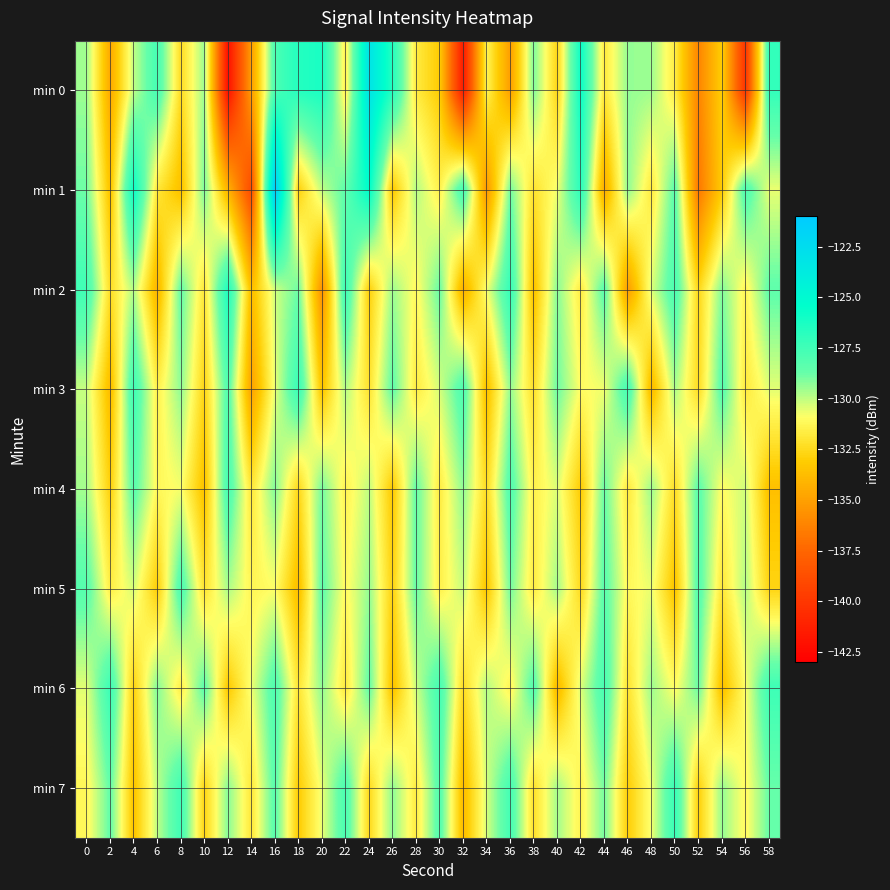

Reading right to left, list all the values displayed in this chart.

min 0: 58=-127.0	56=-140.2	54=-133.0	52=-136.1	50=-131.7	48=-129.5	46=-129.4	44=-131.8	42=-125.8	40=-132.7	38=-129.1	36=-135.0	34=-131.3	32=-141.5	30=-133.1	28=-131.7	26=-126.6	24=-123.1	22=-131.5	20=-126.2	18=-126.6	16=-127.9	14=-135.1	12=-142.1	10=-129.5	8=-132.4	6=-127.6	4=-130.0	2=-134.6	0=-129.5
min 1: 58=-130.6	56=-127.9	54=-133.1	52=-136.7	50=-128.4	48=-131.8	46=-129.3	44=-134.5	42=-126.8	40=-130.7	38=-132.1	36=-128.9	34=-135.4	32=-127.6	30=-131.5	28=-129.8	26=-133.2	24=-125.3	22=-128.5	20=-130.0	18=-132.9	16=-121.2	14=-138.9	12=-134.2	10=-129.0	8=-133.6	6=-131.9	4=-125.8	2=-133.5	0=-128.8
min 2: 58=-128.5	56=-131.3	54=-129.1	52=-132.6	50=-127.8	48=-130.4	46=-135.1	44=-128.3	42=-131.7	40=-129.2	38=-133.5	36=-127.1	34=-130.8	32=-134.3	30=-128.7	28=-131.1	26=-129.5	24=-132.9	22=-127.3	20=-135.6	18=-128.8	16=-130.2	14=-133.7	12=-126.4	10=-131.9	8=-128.6	6=-134.1	4=-129.8	2=-132.3	0=-127.5
min 3: 58=-130.5	56=-131.8	54=-128.2	52=-132.4	50=-129.7	48=-133.9	46=-127.6	44=-130.7	42=-131.0	40=-128.8	38=-132.2	36=-129.4	34=-133.6	32=-127.9	30=-130.3	28=-131.7	26=-128.5	24=-132.1	22=-129.8	20=-133.4	18=-127.2	16=-130.6	14=-134.9	12=-128.1	10=-132.7	8=-129.3	6=-131.5	4=-127.4	2=-133.8	0=-130.1
min 4: 58=-133.6	56=-130.2	54=-131.0	52=-128.4	50=-132.3	48=-129.5	46=-131.8	44=-128.7	42=-133.1	40=-130.4	38=-131.5	36=-128.0	34=-132.4	32=-129.3	30=-131.7	28=-128.6	26=-133.2	24=-130.0	22=-131.4	20=-128.9	18=-132.6	16=-129.1	14=-131.9	12=-127.7	10=-133.5	8=-130.8	6=-131.2	4=-128.3	2=-132.9	0=-129.6
min 5: 58=-132.7	56=-129.8	54=-131.9	52=-128.1	50=-133.4	48=-130.6	46=-131.2	44=-128.3	42=-132.5	40=-129.6	38=-131.7	36=-128.9	34=-133.3	32=-130.1	30=-131.5	28=-128.7	26=-132.8	24=-129.4	22=-131.1	20=-128.5	18=-133.7	16=-130.9	14=-131.3	12=-129.7	10=-132.1	8=-127.8	6=-133.0	4=-130.3	2=-131.6	0=-128.2
min 6: 58=-127.4	56=-130.9	54=-133.6	52=-128.8	50=-131.0	48=-129.5	46=-132.1	44=-127.7	42=-130.4	40=-133.9	38=-128.1	36=-131.3	34=-129.8	32=-132.4	30=-127.6	28=-130.2	26=-133.5	24=-128.6	22=-131.8	20=-129.3	18=-132.0	16=-127.9	14=-130.7	12=-133.2	10=-128.4	8=-131.6	6=-129.1	4=-132.8	2=-127.3	0=-130.5
min 7: 58=-128.7	56=-131.1	54=-129.4	52=-132.9	50=-127.2	48=-130.7	46=-133.0	44=-128.9	42=-131.4	40=-129.6	38=-132.2	36=-127.6	34=-130.3	32=-133.8	30=-128.1	28=-131.7	26=-129.3	24=-132.5	22=-127.8	20=-130.6	18=-133.1	16=-128.3	14=-131.9	12=-129.2	10=-132.7	8=-127.5	6=-130.0	4=-133.4	2=-128.6	0=-131.2